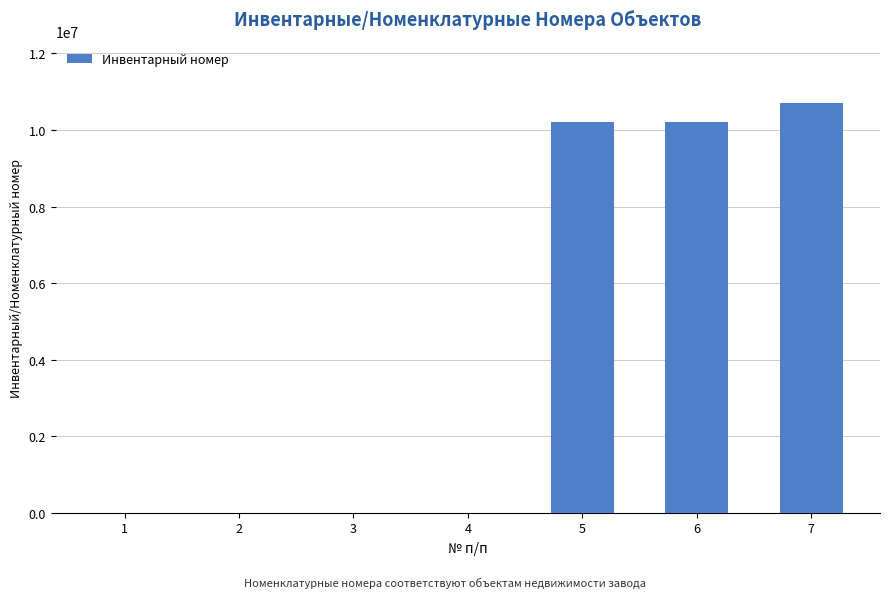

The value at 7 is 3394658.1. True or false?

False